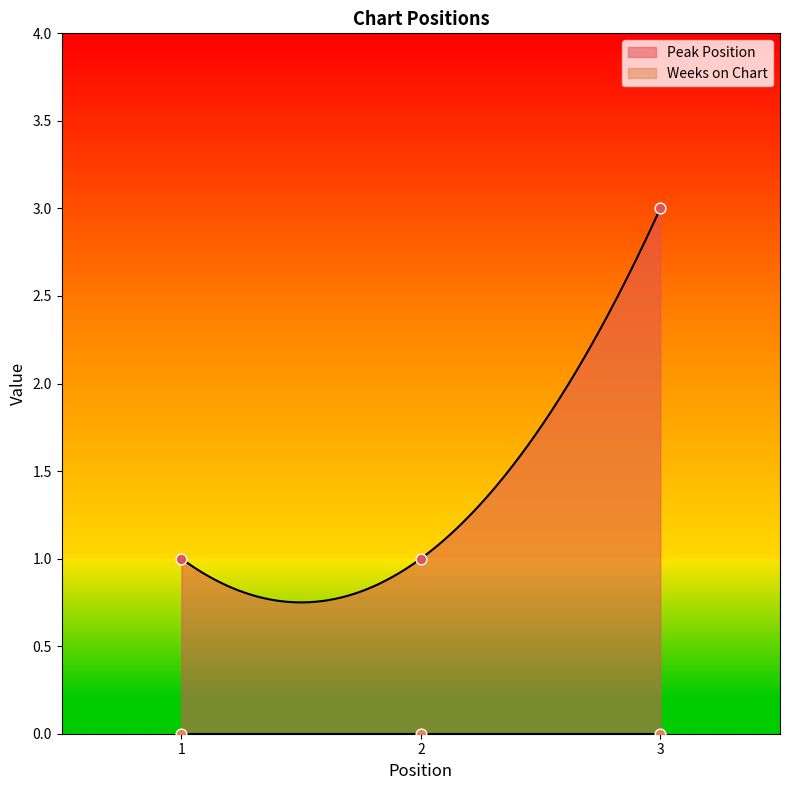

Approximately how many times larger is the value at 1 compared to 2?

1.0